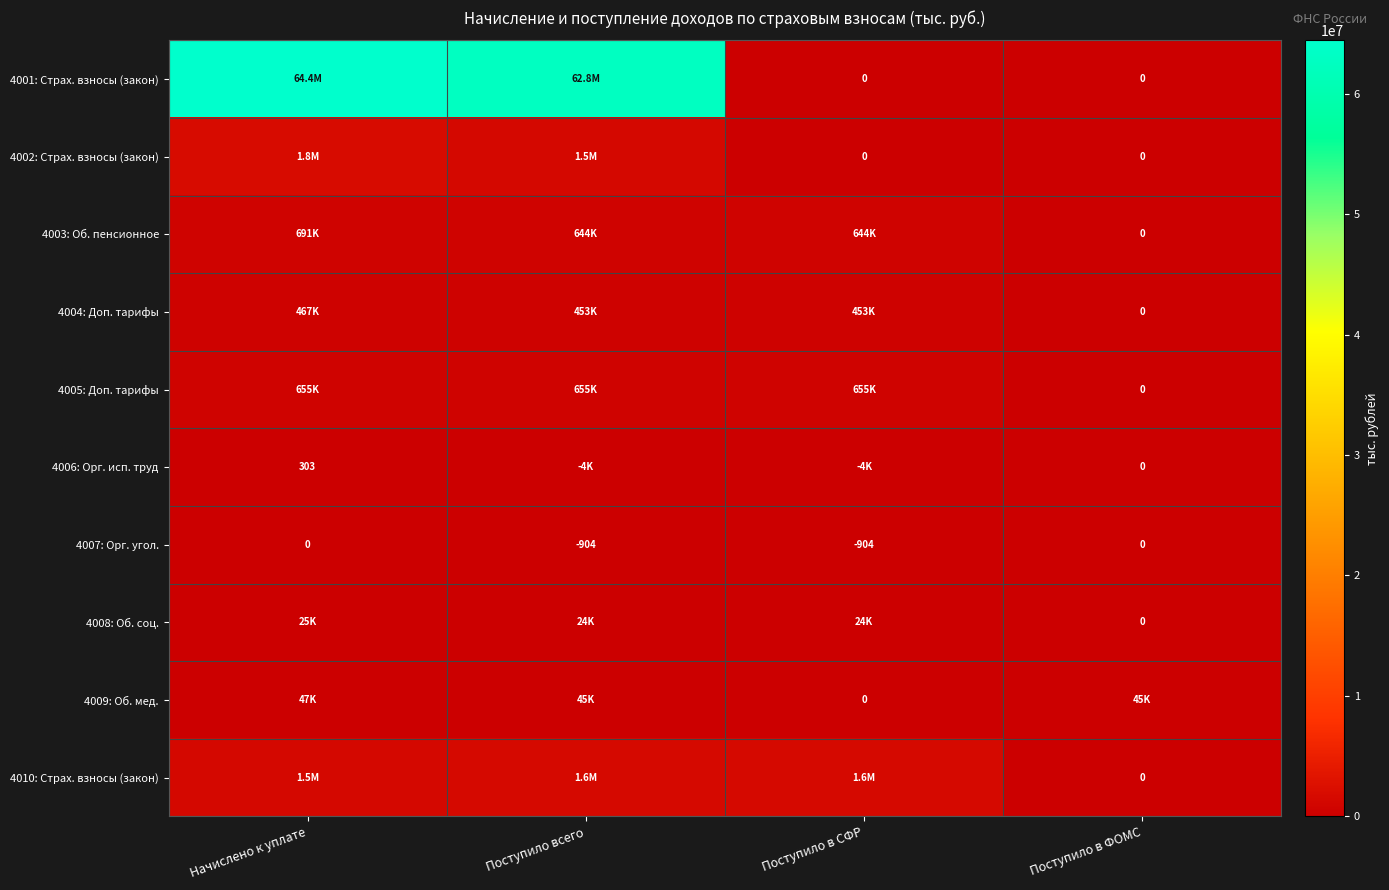

The value of 4007: Орг. угол. at Поступило в СФР is -904. True or false?

True